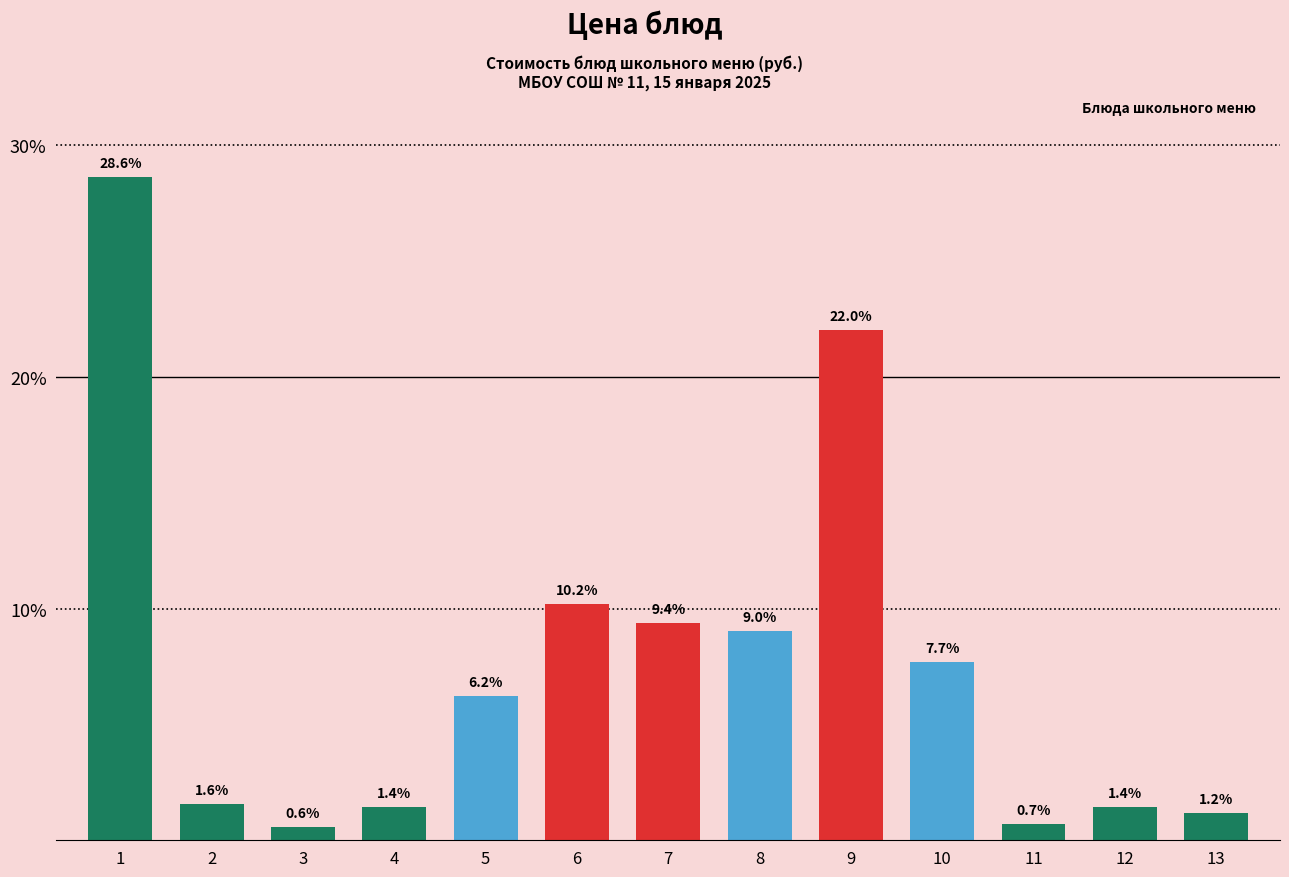

Reading left to right, extract all data points from this chart.

28.6	1.6	0.6	1.4	6.2	10.2	9.4	9.0	22.0	7.7	0.7	1.4	1.2